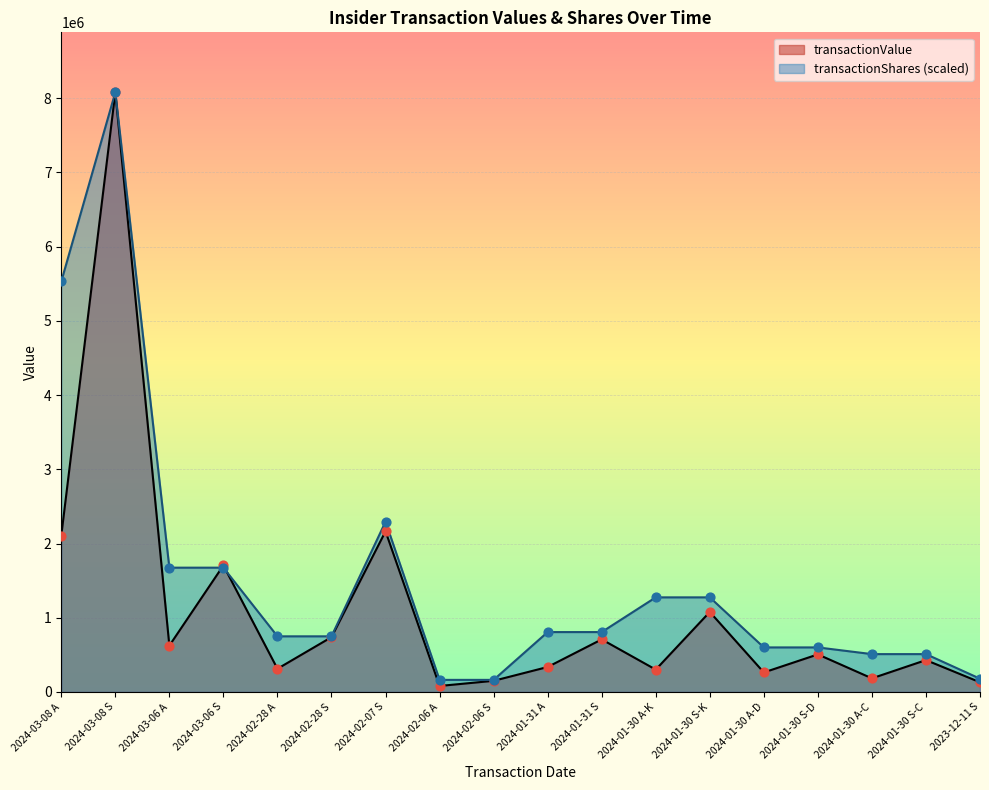

Which series reaches the minimum Y coordinate?

transactionValue